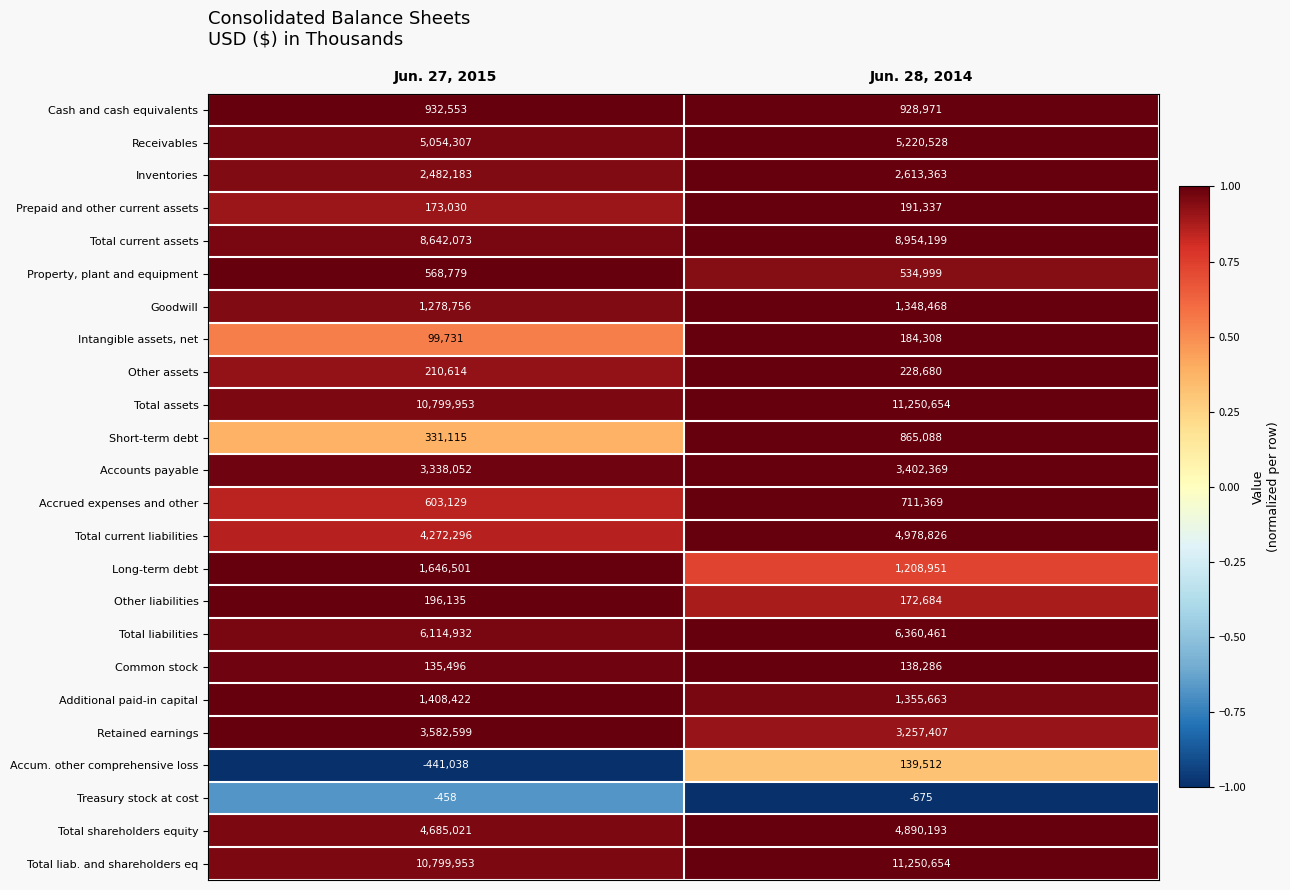

What is the approximate value of Accounts payable at Jun. 27, 2015, to the nearest 10?

3338050